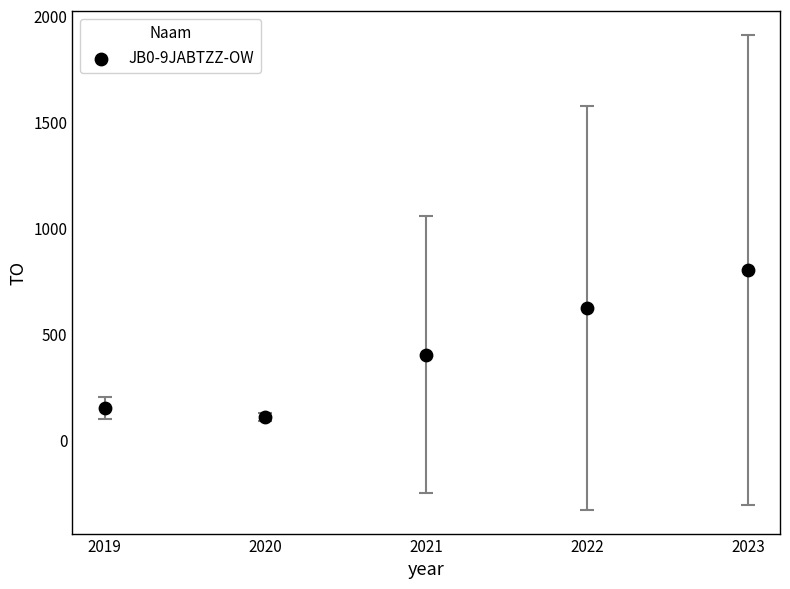

What is the range of Y values (max minus min)?

694.1